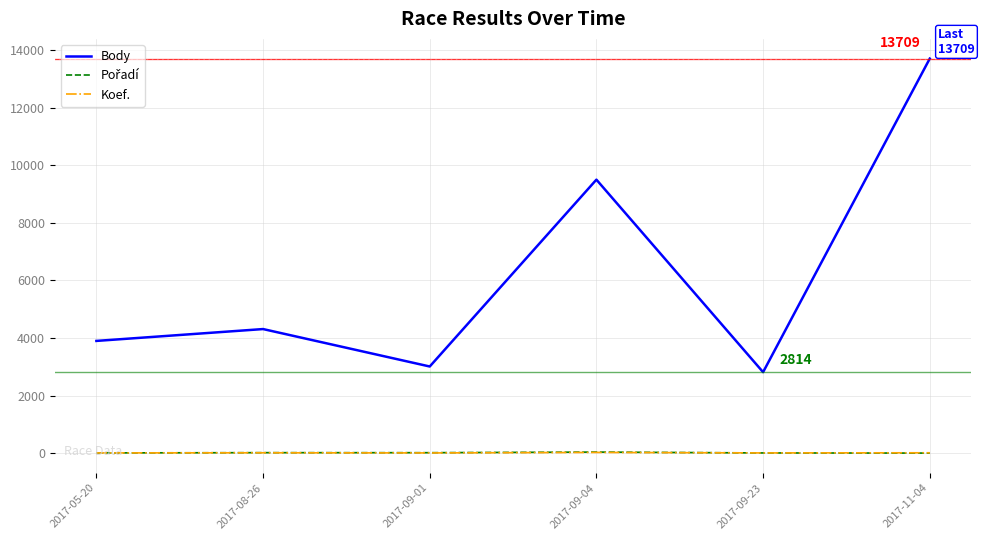

What is the sum of all Koef. values?

69